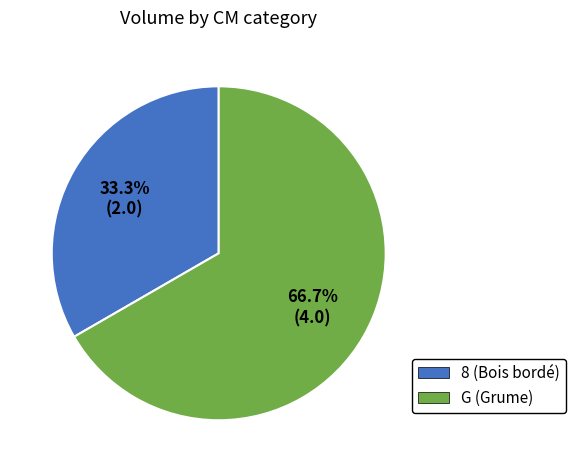

How much of the chart is everything except G?

33.3%